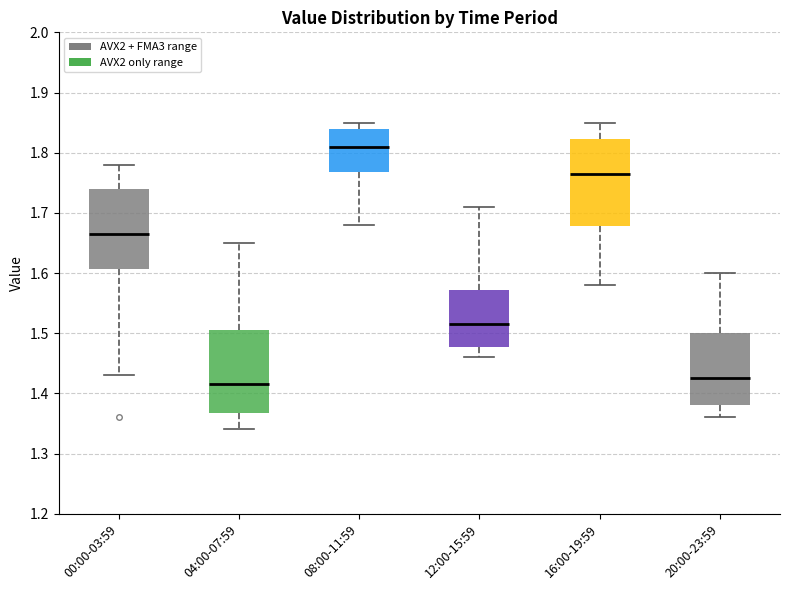

Reading left to right, read every box against the y-axis: the position of its median line, the range the box covers, and the ends of its whiskers. The values are not printed on the chart, so give them approximately, as read against the axis.

00:00-03:59: median 1.67, box 1.61 to 1.74, whiskers 1.43 to 1.78
04:00-07:59: median 1.42, box 1.37 to 1.51, whiskers 1.34 to 1.65
08:00-11:59: median 1.81, box 1.77 to 1.84, whiskers 1.68 to 1.85
12:00-15:59: median 1.52, box 1.48 to 1.57, whiskers 1.46 to 1.71
16:00-19:59: median 1.77, box 1.68 to 1.82, whiskers 1.58 to 1.85
20:00-23:59: median 1.43, box 1.38 to 1.50, whiskers 1.36 to 1.60